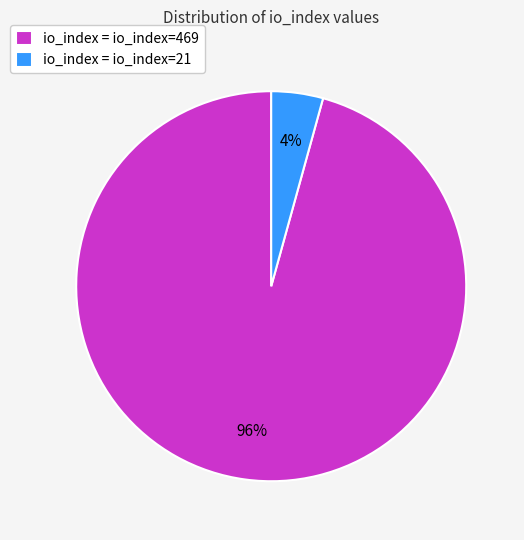

Which has a higher value, io_index = io_index=21 or io_index = io_index=469?

io_index = io_index=469